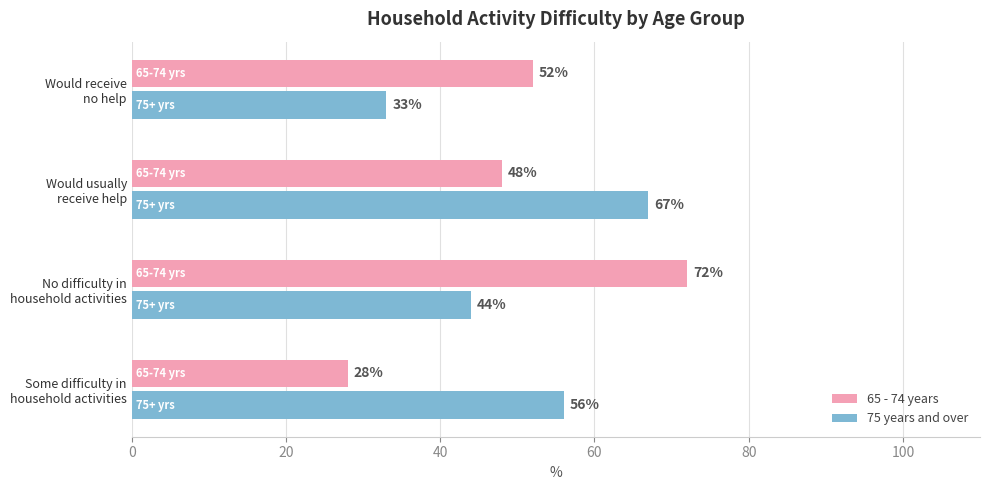

List the series in order of their peak value, highest first.

65 - 74 years, 75 years and over